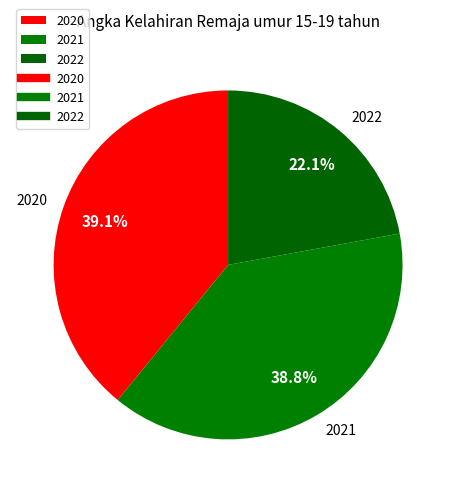

What portion of the pie excludes 2021?

61.2%